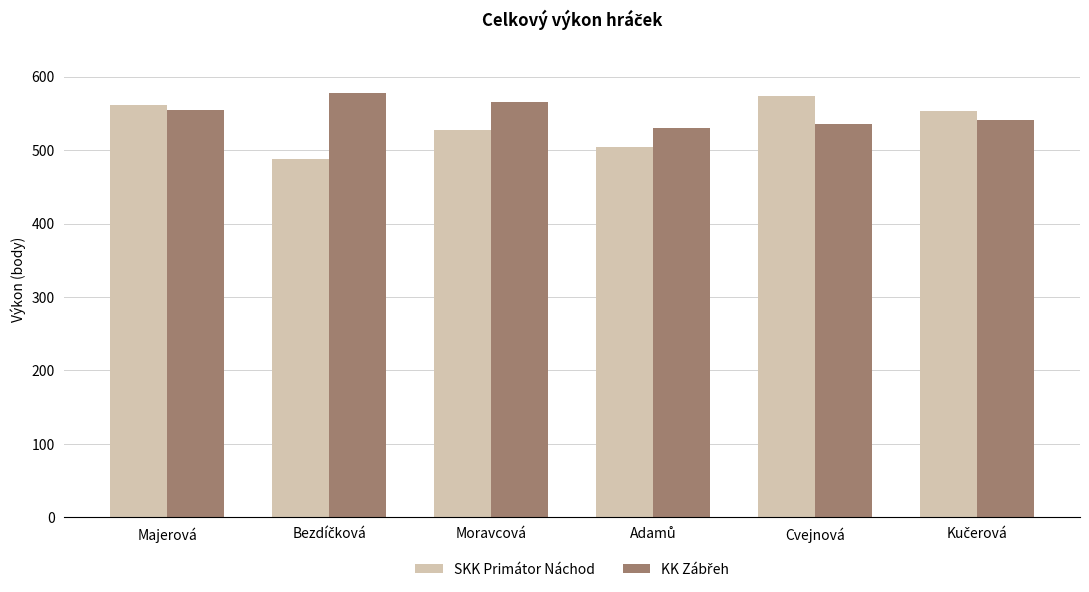

What is the total value across all series at Majerová?

1115